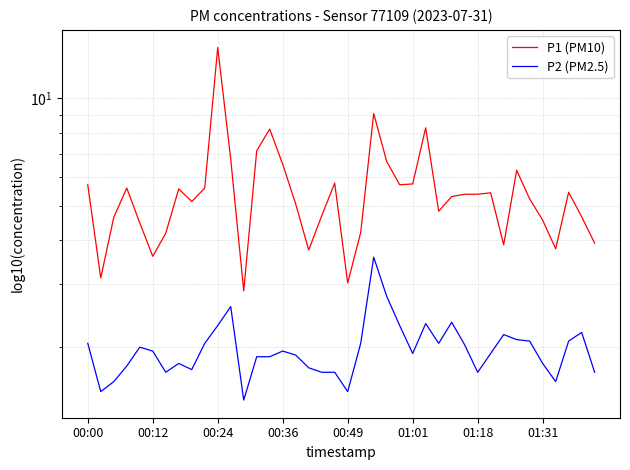

Is it true that P2 (PM2.5) equals 2.3 at 00:24?

True